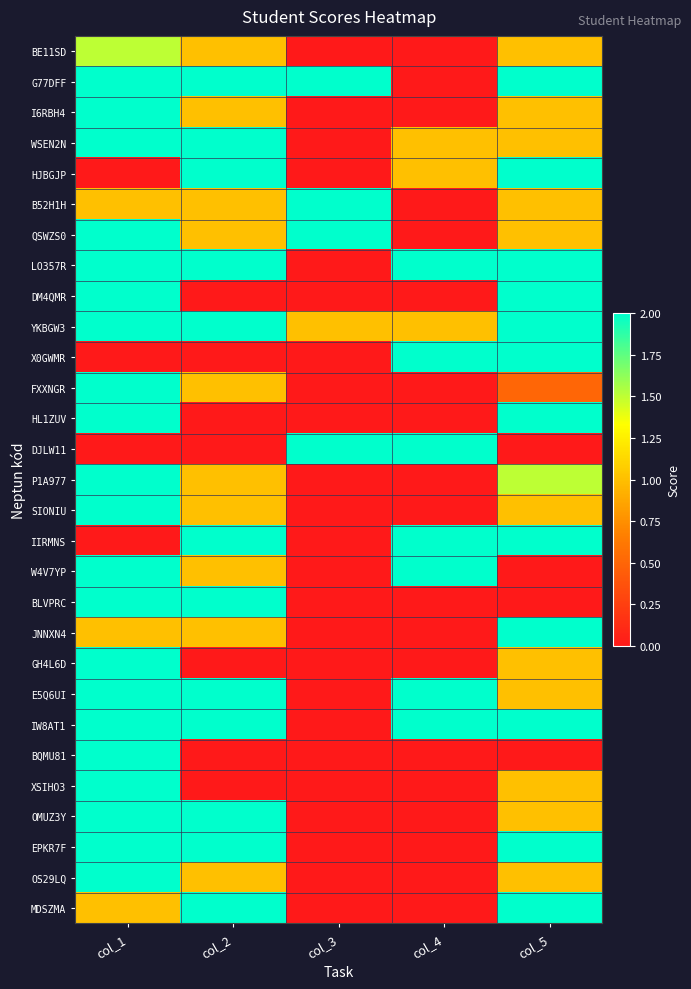

Rank the series at col_5 from highest to lowest value.

G77DFF, HJBGJP, LO357R, DM4QMR, YKBGW3, X0GWMR, HL1ZUV, IIRMNS, JNNXN4, IW8AT1, EPKR7F, MDSZMA, P1A977, BE11SD, I6RBH4, WSEN2N, B52H1H, QSWZS0, SIONIU, GH4L6D, E5Q6UI, XSIHO3, OMUZ3Y, OS29LQ, FXXNGR, DJLW11, W4V7YP, BLVPRC, BQMU81